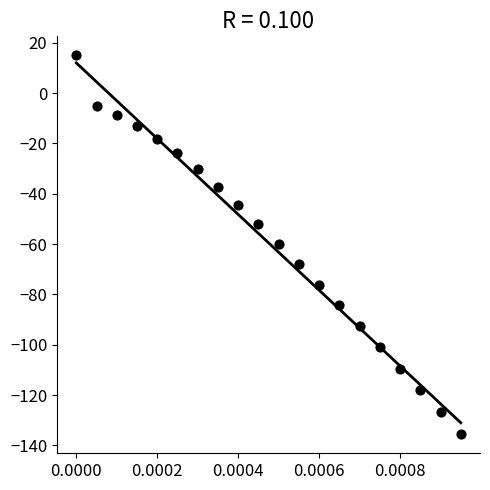

What is the range of Y values (max minus min)?

150.6